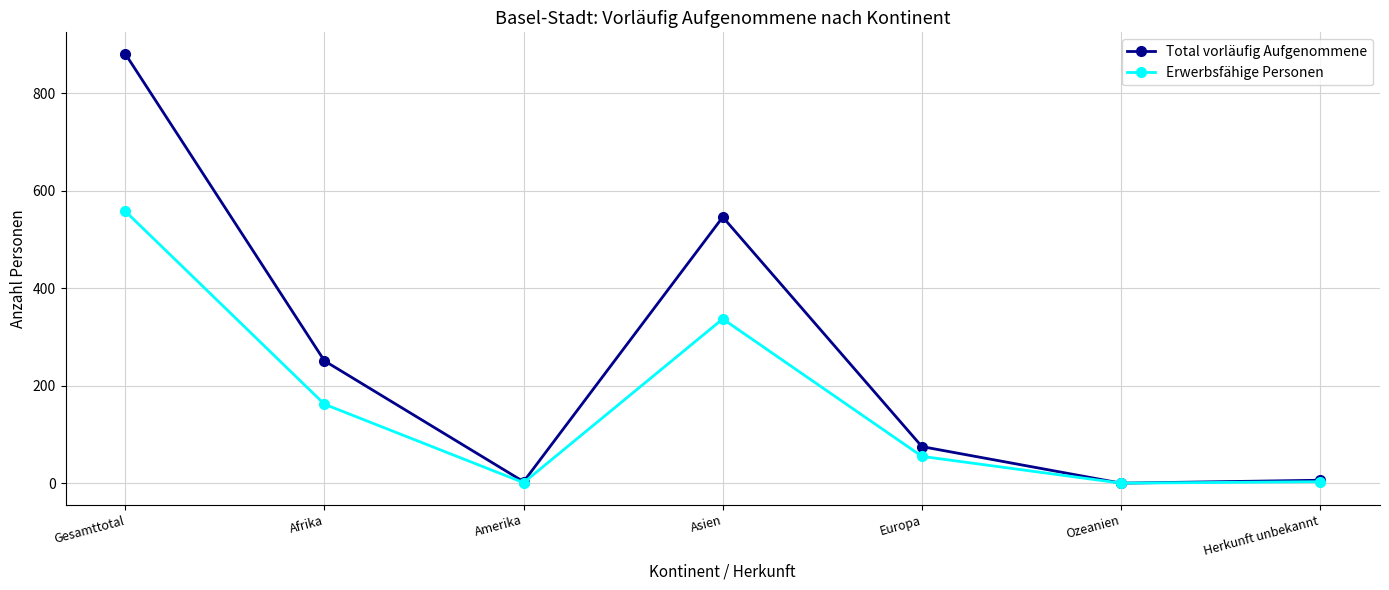

The value of Total vorläufig Aufgenommene at Afrika is 251. True or false?

True